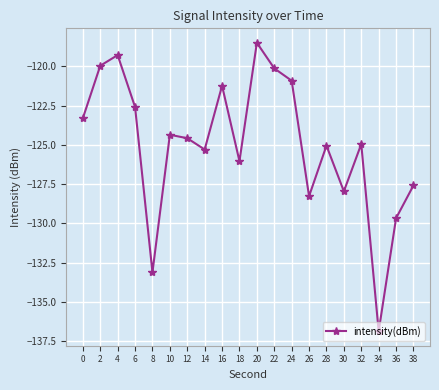

What is the change in value from 2 to 12?

-4.6